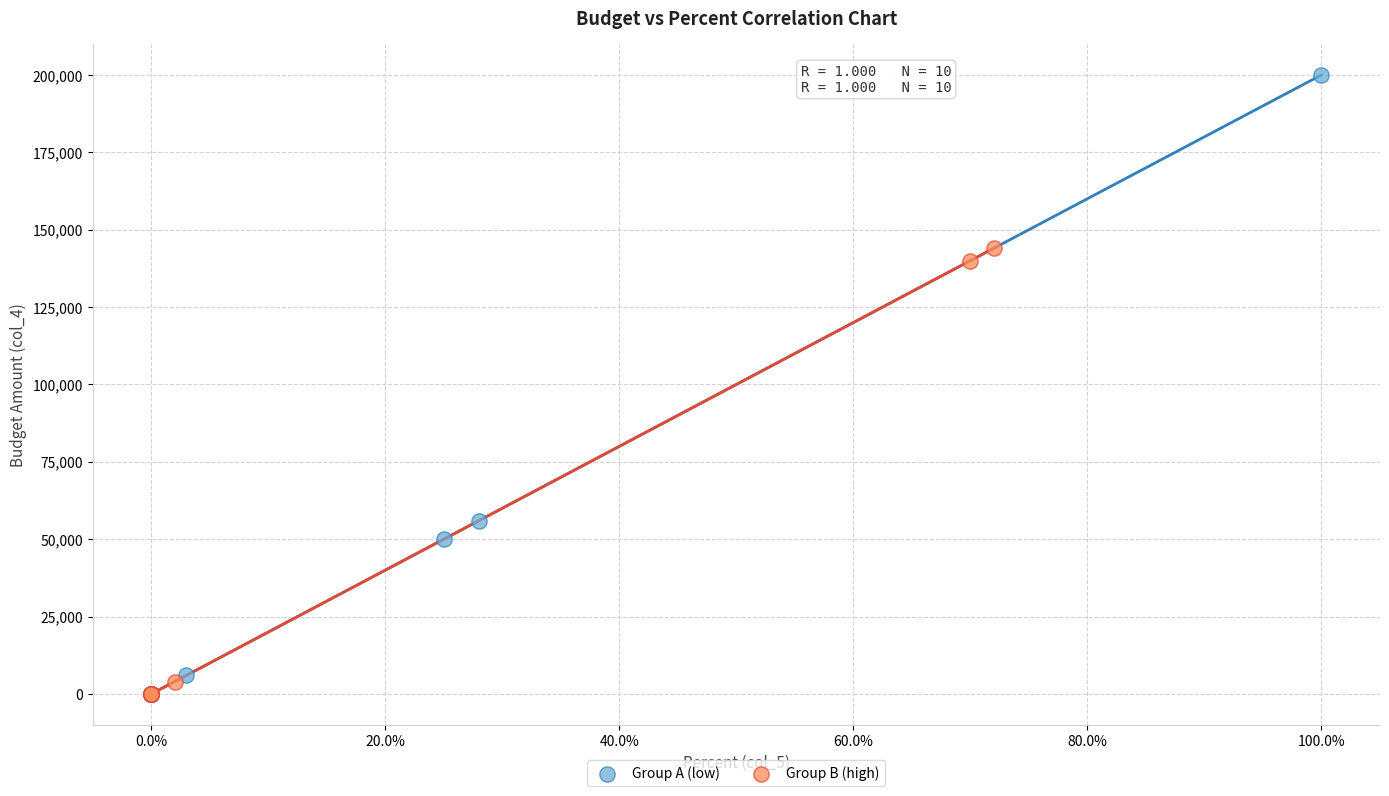

Which series has the largest Y range (max minus min)?

Group A (low)